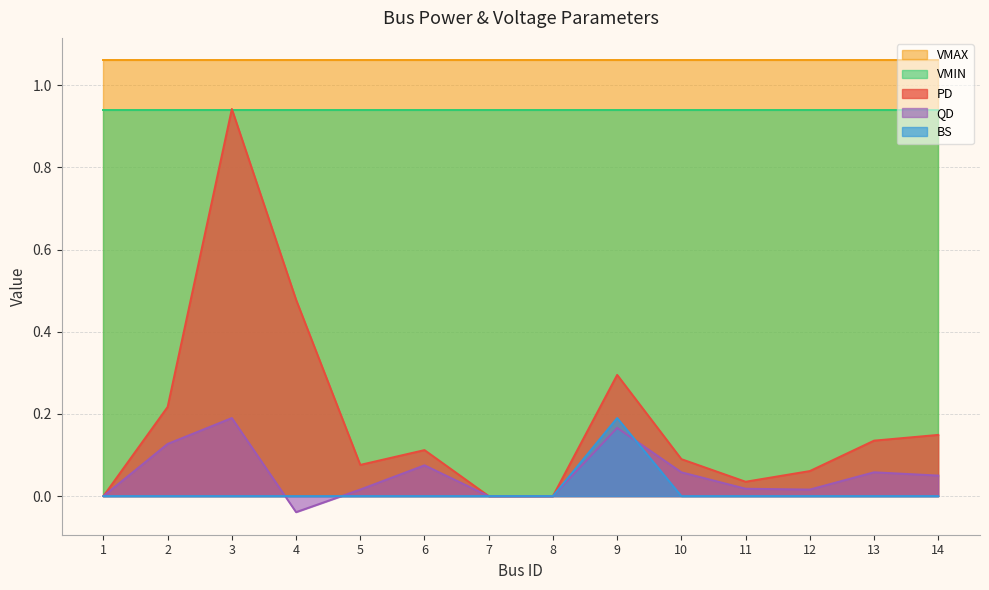

The value of PD at 4 is 0.5. True or false?

True